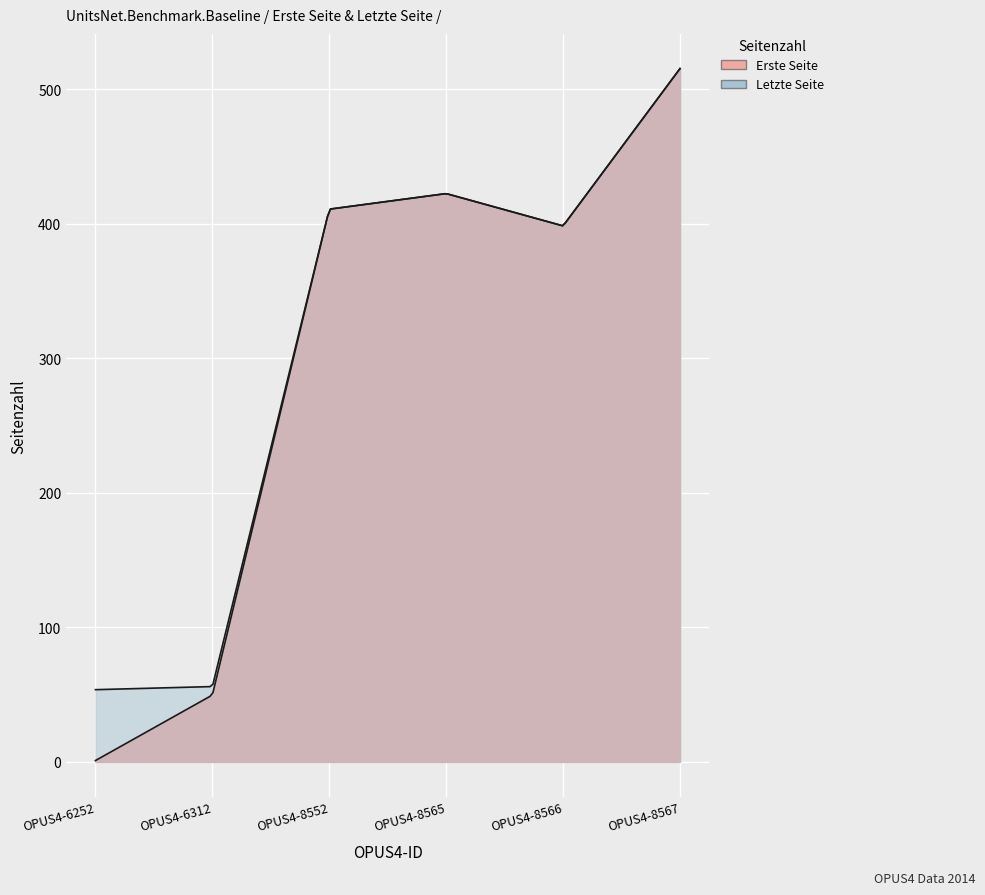

Which series has the widest spread of values?

Erste Seite